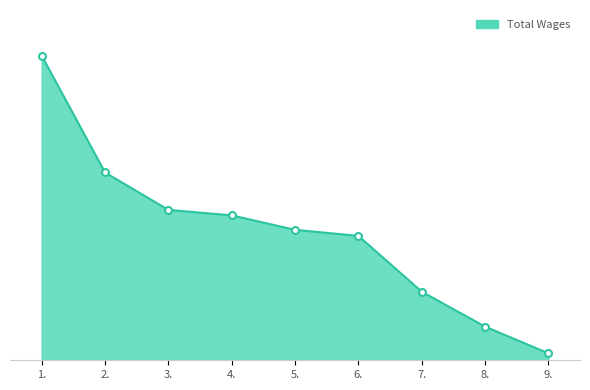

Is it true that the value at 3. is 62517?

True